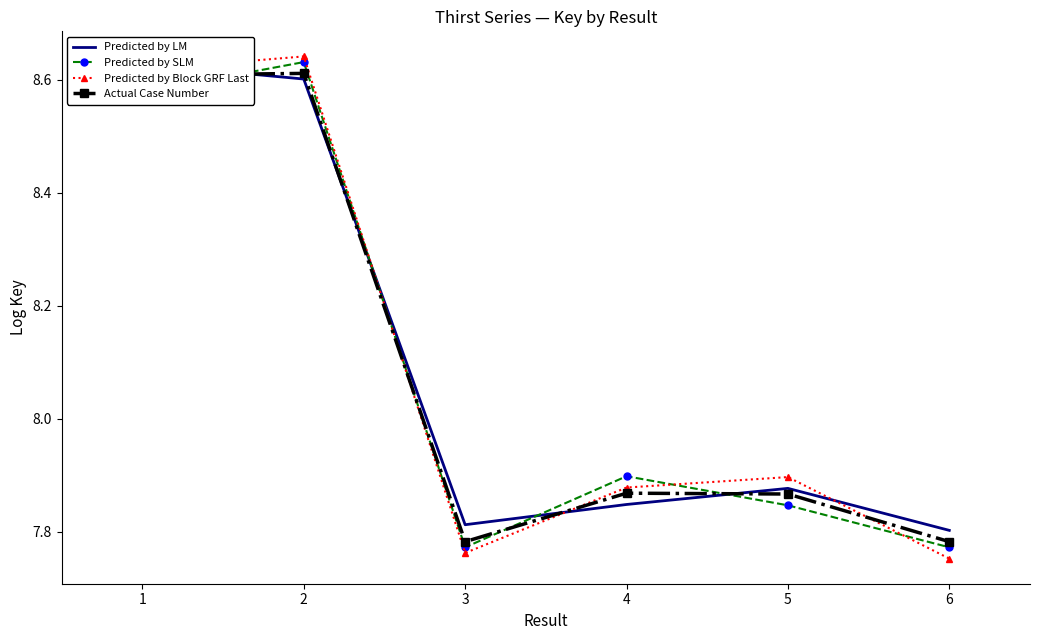

At which category is the sum across all series the highest?

2